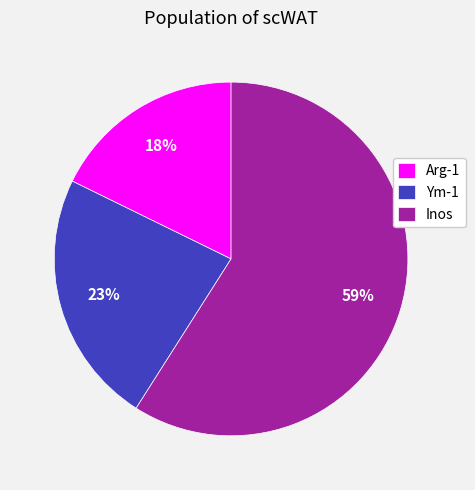

Count the number of slices in the pie.

3